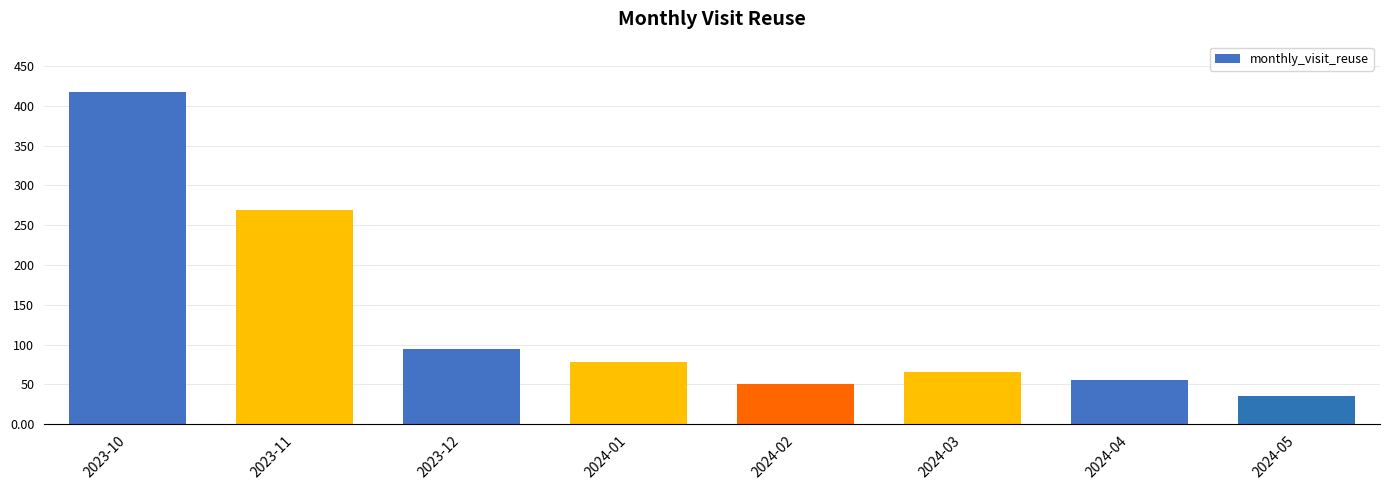

What is the minimum value shown in the chart?

36